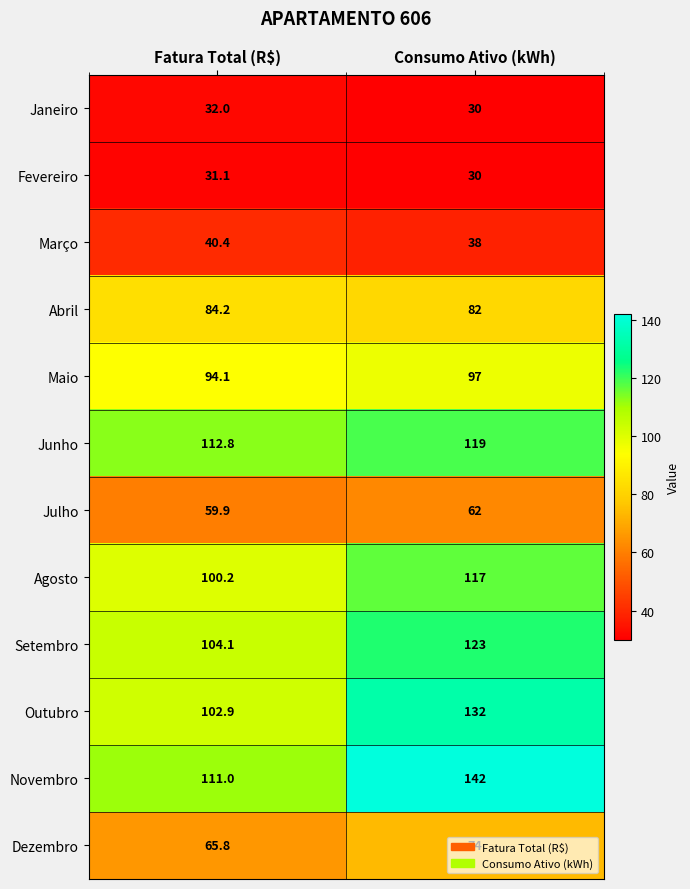

List the series in order of their peak value, lowest first.

Fevereiro, Janeiro, Março, Julho, Dezembro, Abril, Maio, Agosto, Junho, Setembro, Outubro, Novembro